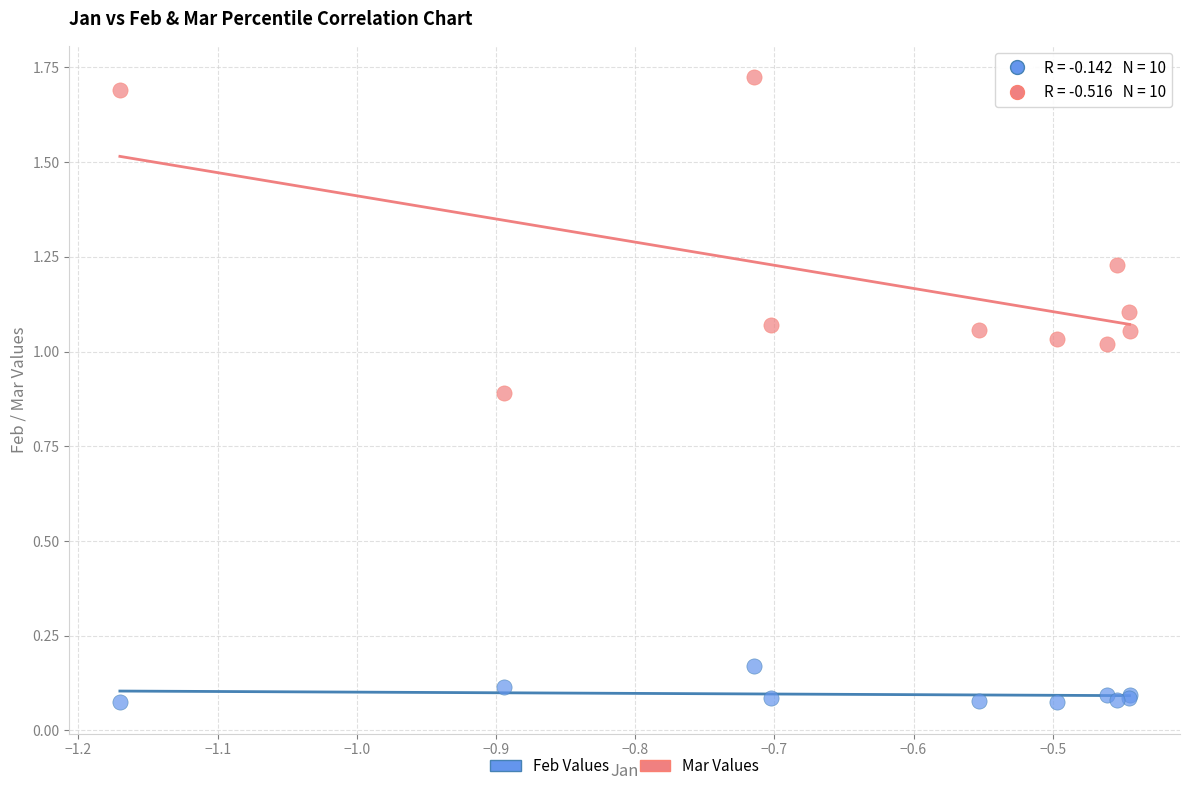

Which series reaches the minimum Y coordinate?

Feb Values